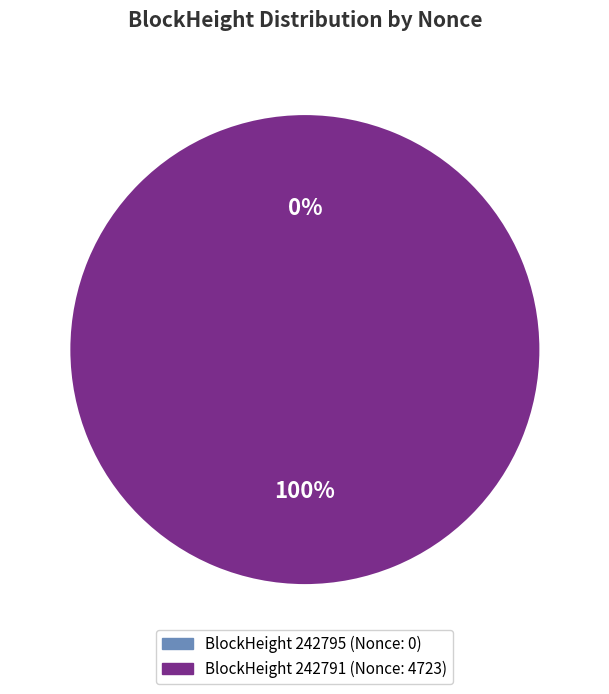

To the nearest percent, what is the average slice percentage?

50%